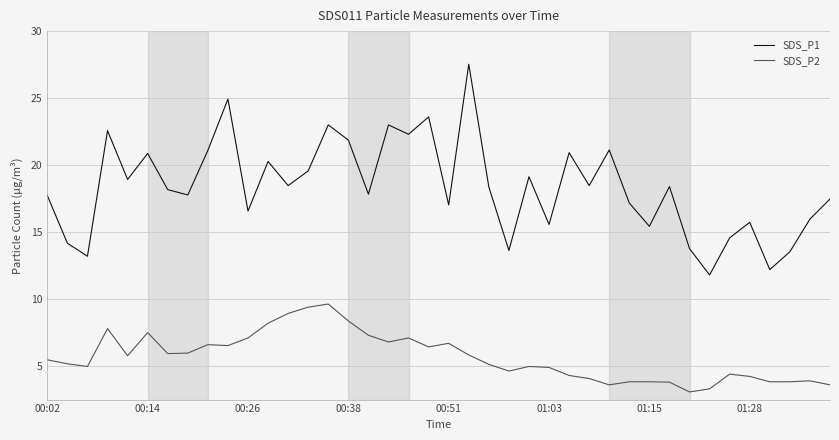

True or false: SDS_P1 and SDS_P2 intersect in this chart.

False